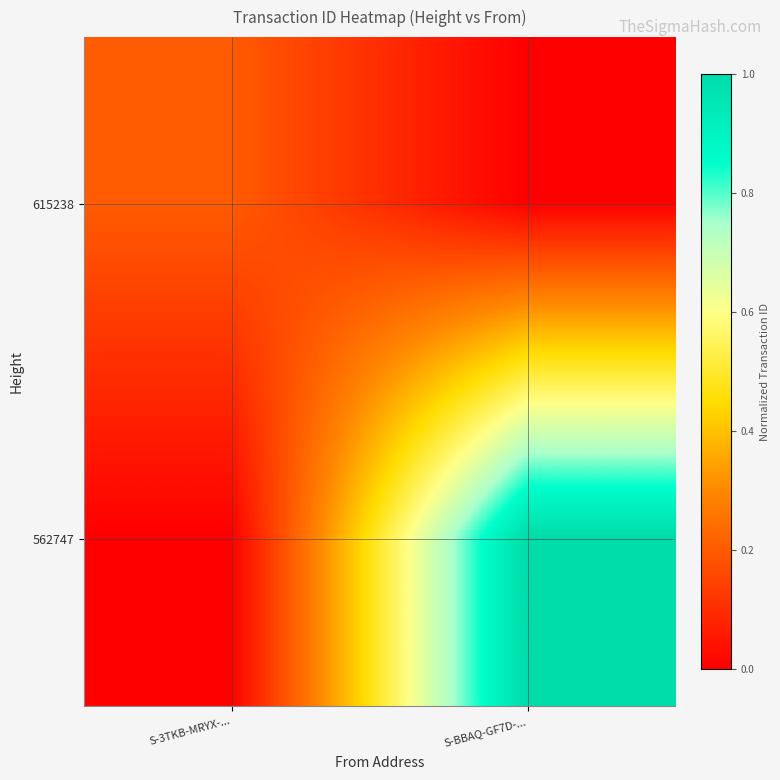

Reading left to right, transcribe all the data shown in this chart.

615238: S-3TKB-MRYX-...=0.2	S-BBAQ-GF7D-...=0.0
562747: S-3TKB-MRYX-...=0.0	S-BBAQ-GF7D-...=1.0